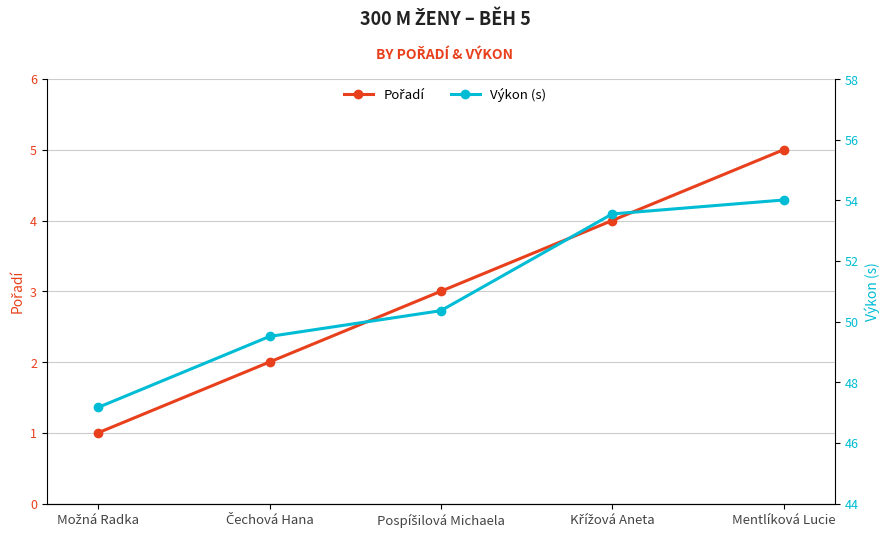

What is the sum of the Výkon (s) values at Možná Radka and Křížová Aneta?

100.7